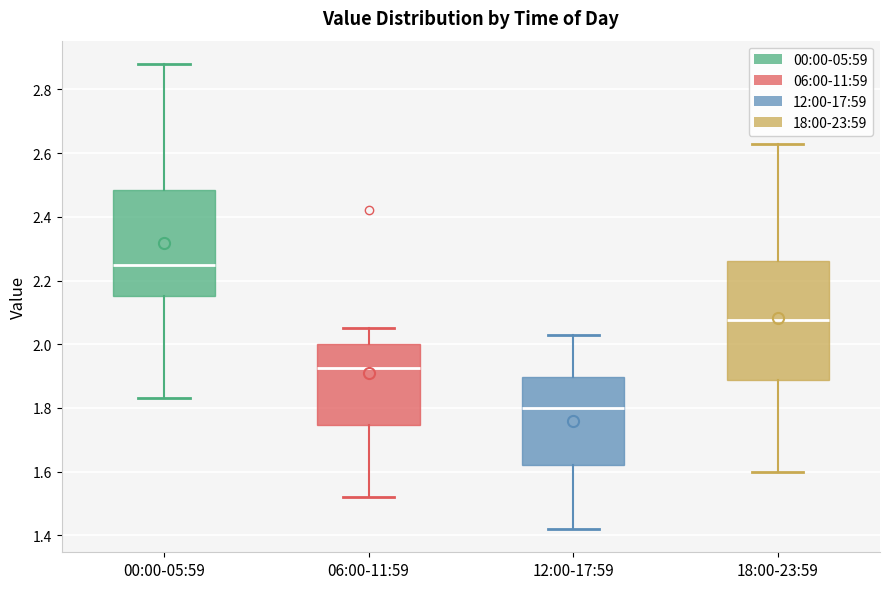

Where is the lower edge of the box for 00:00-05:59 on the y-axis? The values are not printed on the chart, so give them approximately, as read against the axis.

2.16